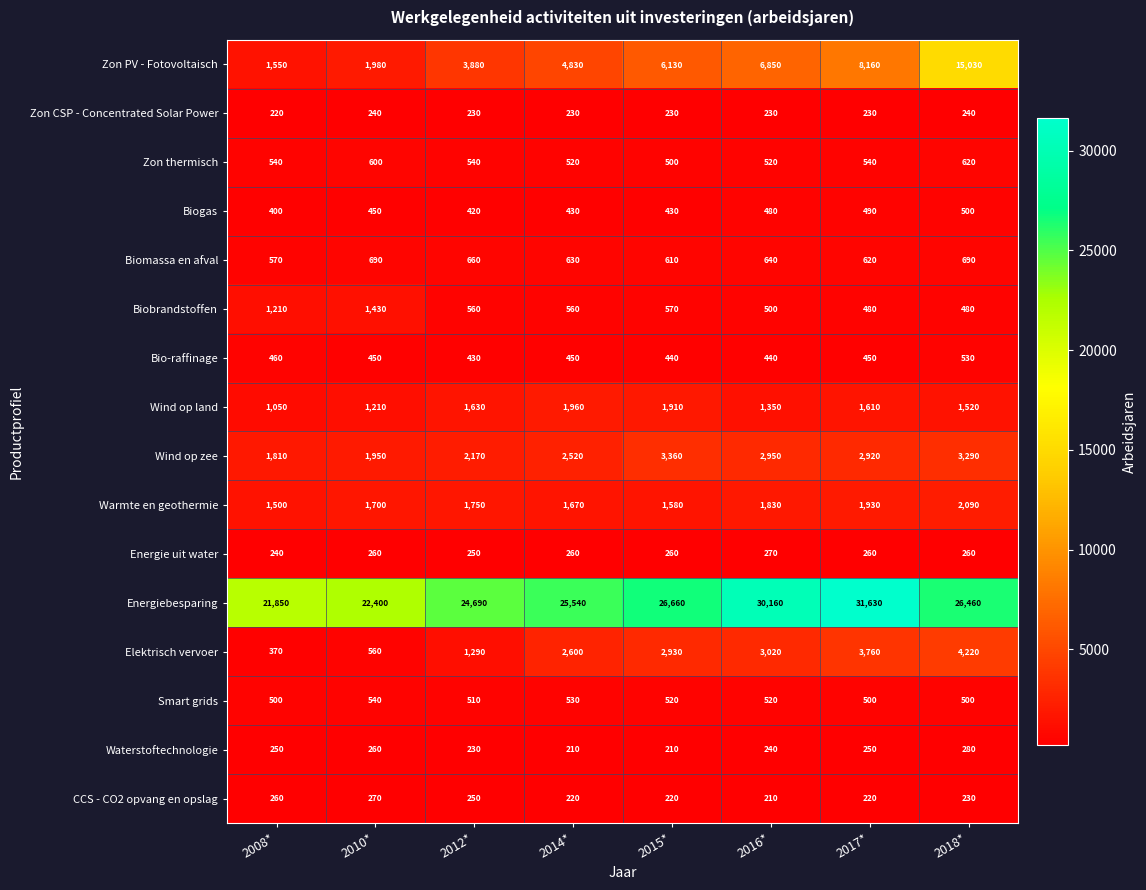

What is the total value across all series at 2008*?

32780